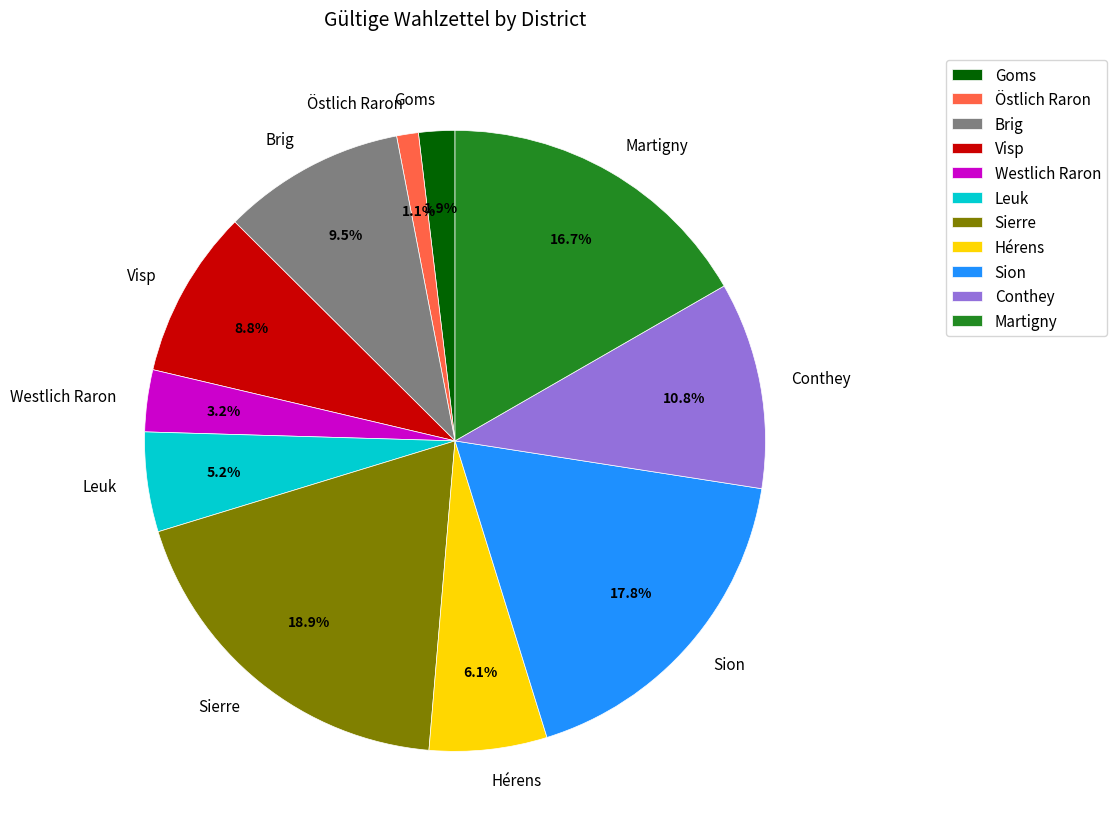

To the nearest percent, what is the combined percentage of Goms and Sion?

20%